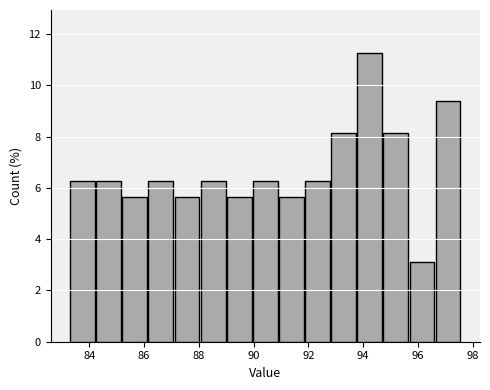

Over which range of the x-axis is the bar tallest?

93.8 to 94.8